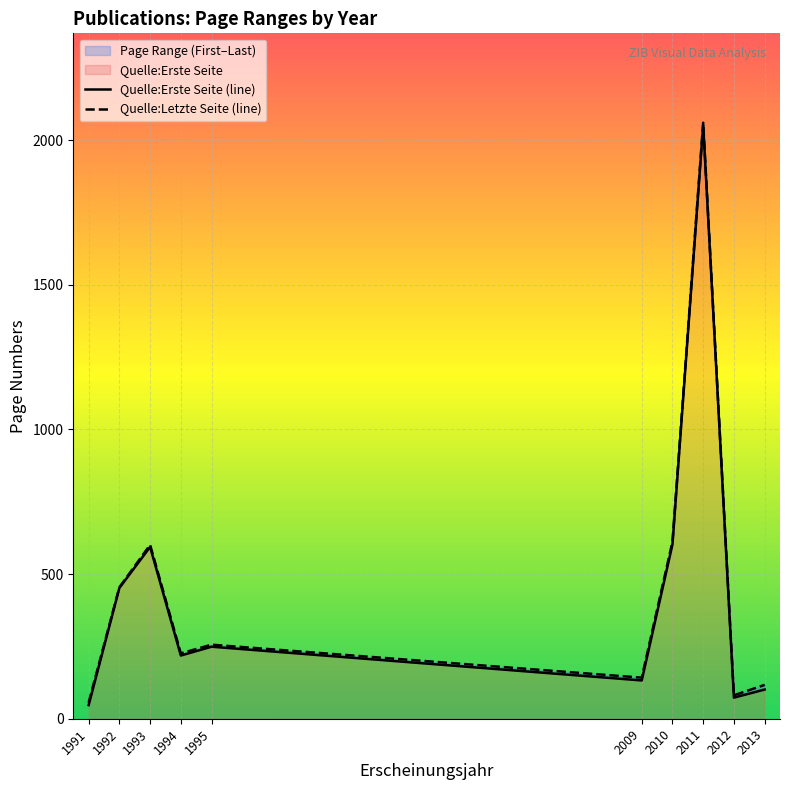

Which has a higher value, 1994 or 1991?

1994